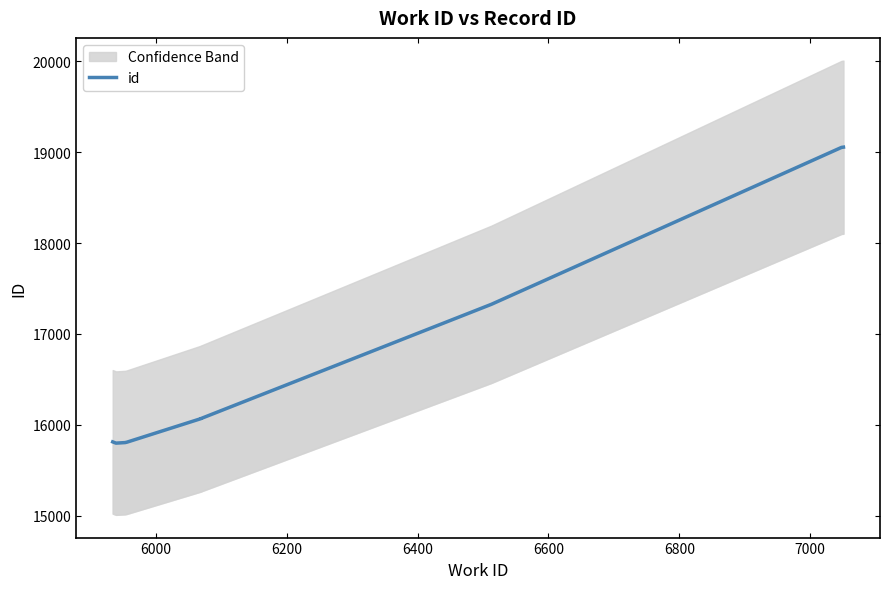

How many interior local valleys (lower than both neighbors) does the data have?

1